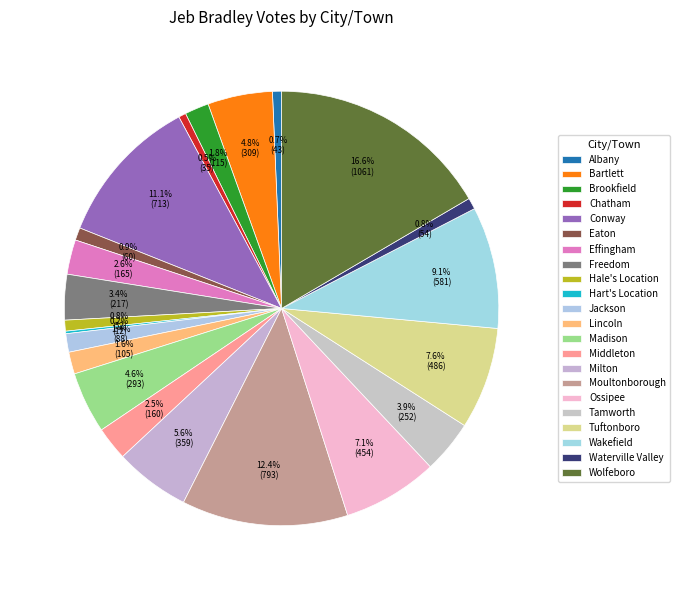

How much of the chart is everything except Madison?

95.4%